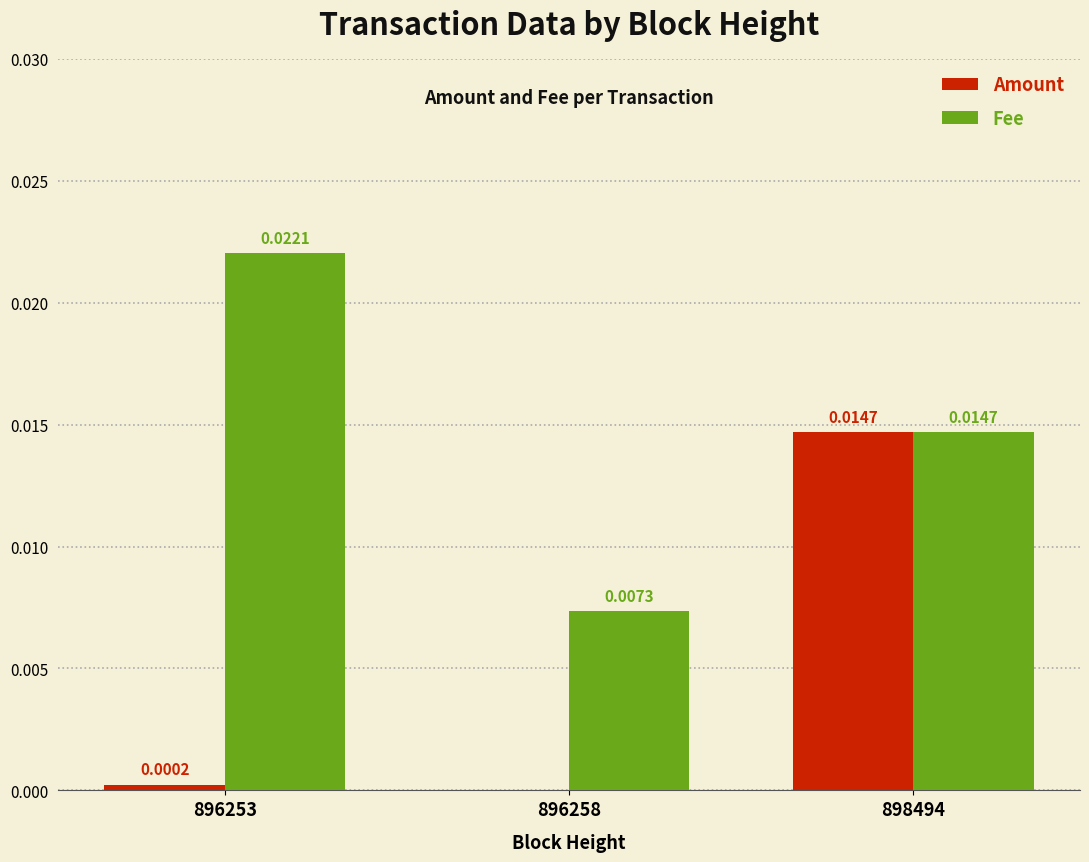

Which series changed the most between 896253 and 898494?

Amount